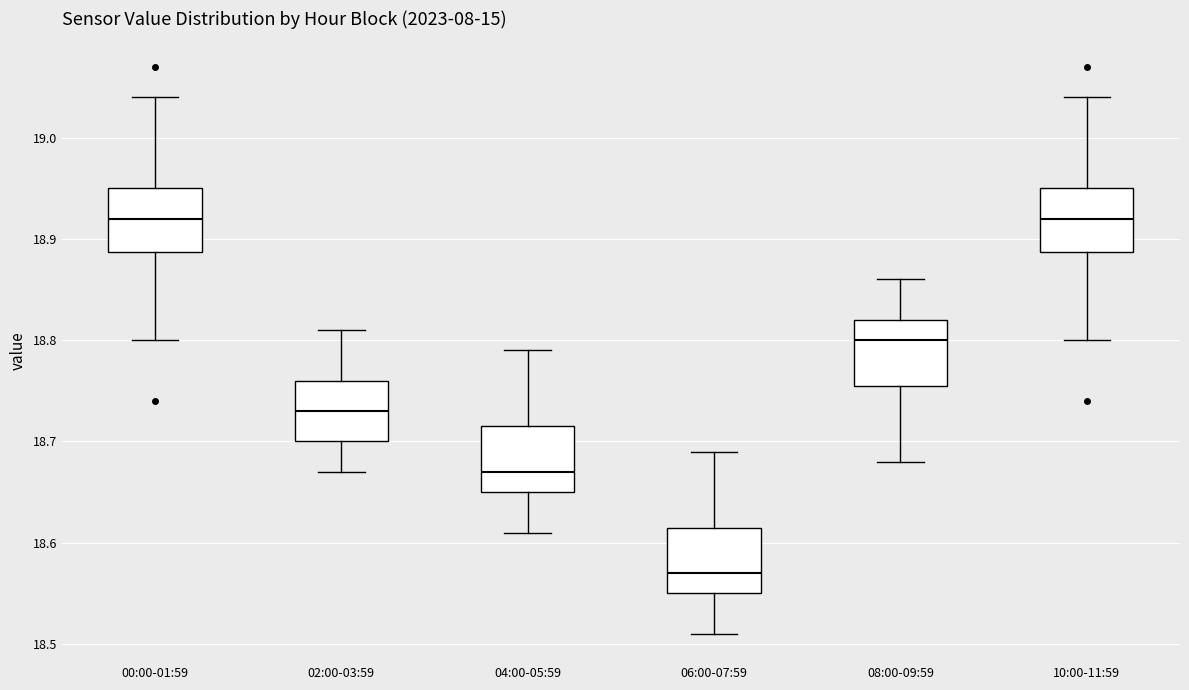

Reading left to right, read every box against the y-axis: the position of its median line, the range the box covers, and the ends of its whiskers. The values are not printed on the chart, so give them approximately, as read against the axis.

00:00-01:59: median 18.92, box 18.89 to 18.95, whiskers 18.80 to 19.04
02:00-03:59: median 18.73, box 18.70 to 18.76, whiskers 18.67 to 18.81
04:00-05:59: median 18.67, box 18.65 to 18.72, whiskers 18.61 to 18.79
06:00-07:59: median 18.57, box 18.55 to 18.62, whiskers 18.51 to 18.69
08:00-09:59: median 18.80, box 18.76 to 18.82, whiskers 18.68 to 18.86
10:00-11:59: median 18.92, box 18.89 to 18.95, whiskers 18.80 to 19.04